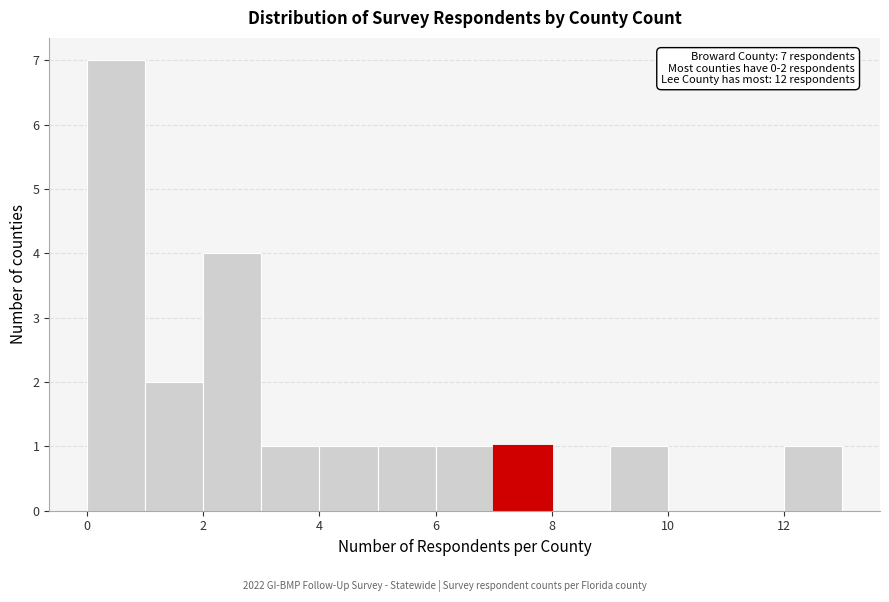

Over which range of the x-axis is the bar tallest?

0 to 1